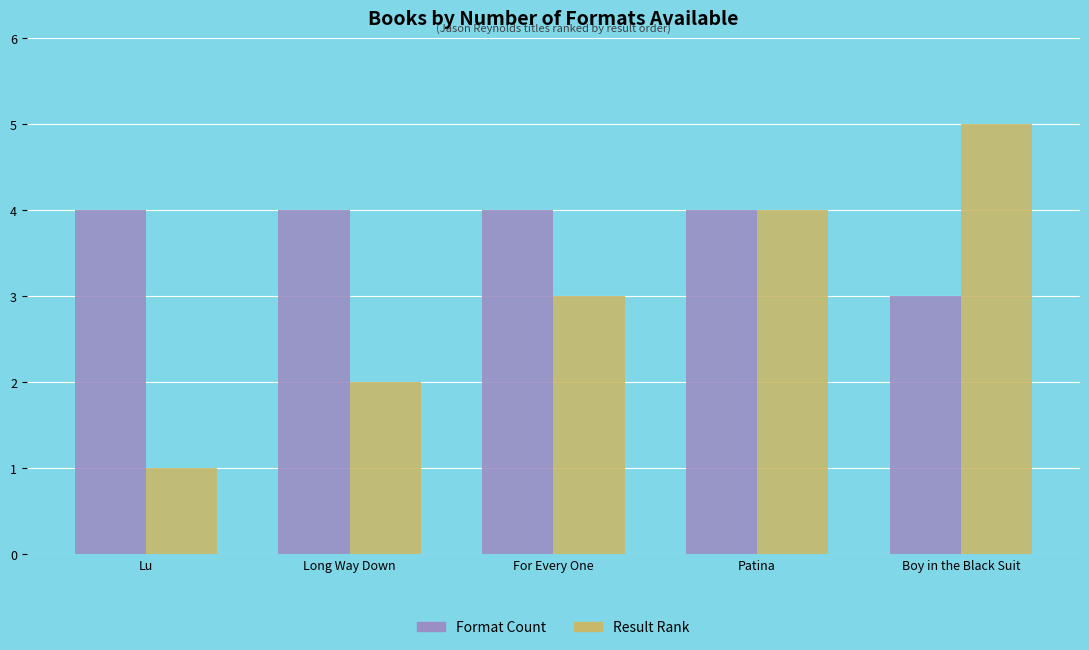

Rank the series by their maximum value, from lowest to highest.

Format Count, Result Rank